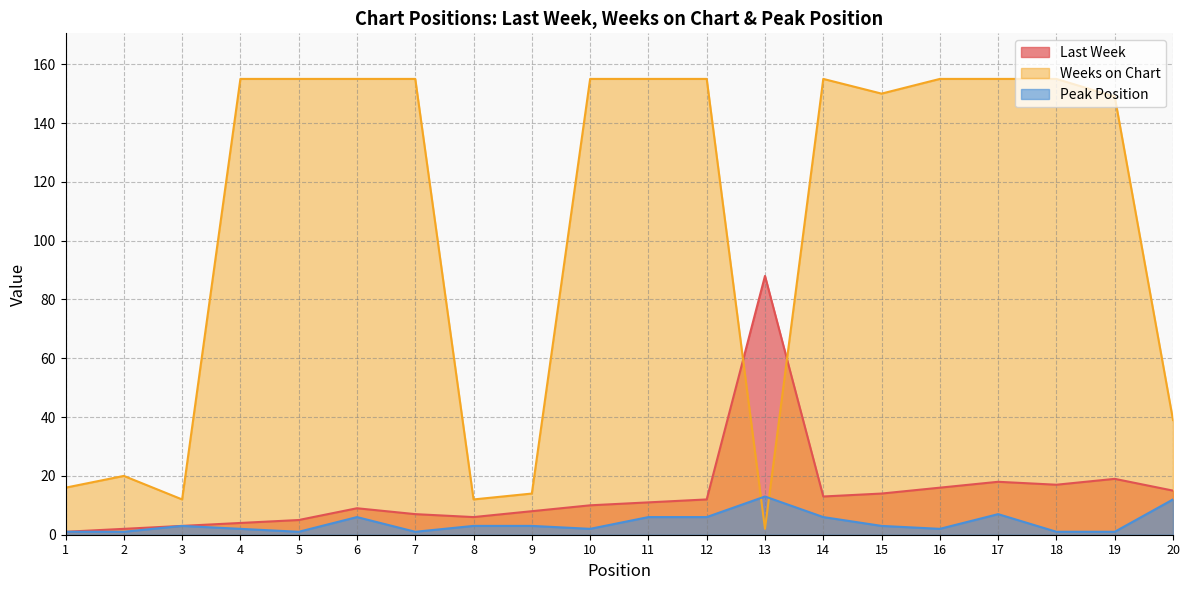

Which series has the largest total across all categories?

Weeks on Chart